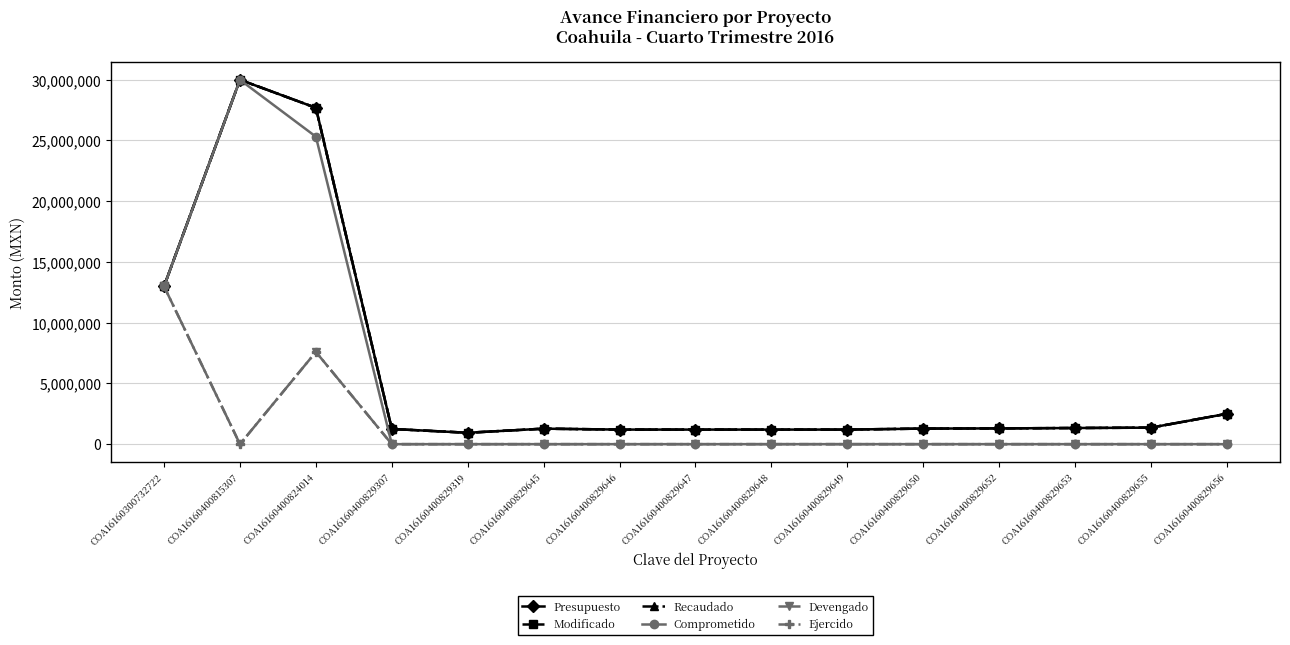

Is this an area chart (filled region under the line)?

No